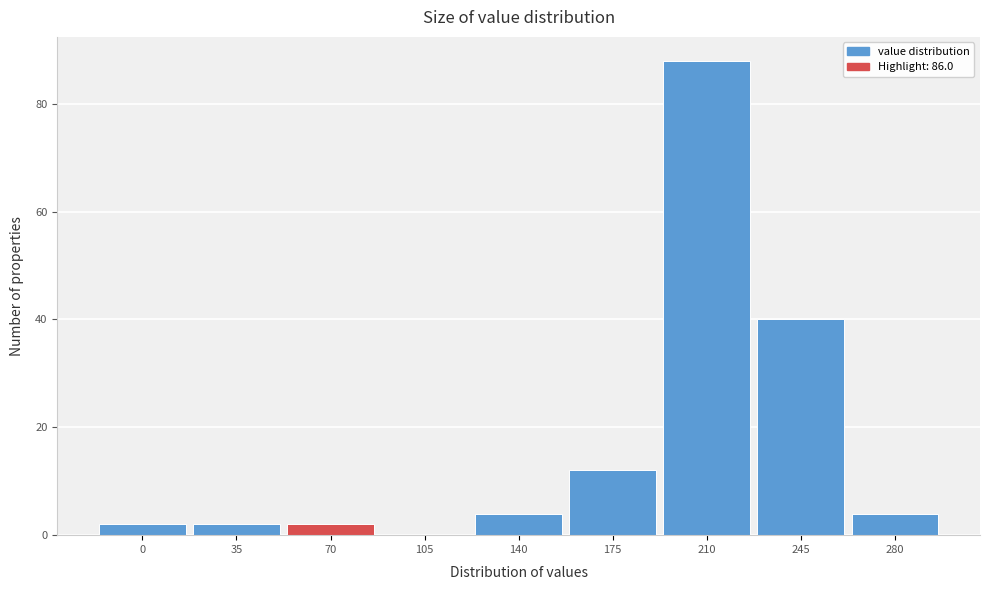

Reading left to right, list all the values displayed in this chart.

0=2	35=2	70=2	105=0	140=4	175=12	210=88	245=40	280=4